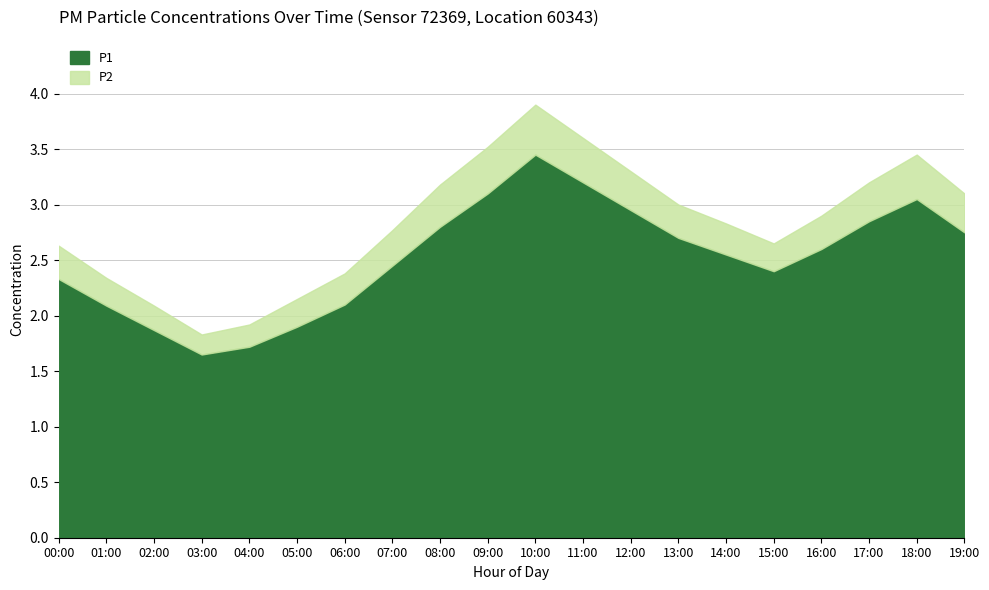

How many distinct data groups are displayed?

2